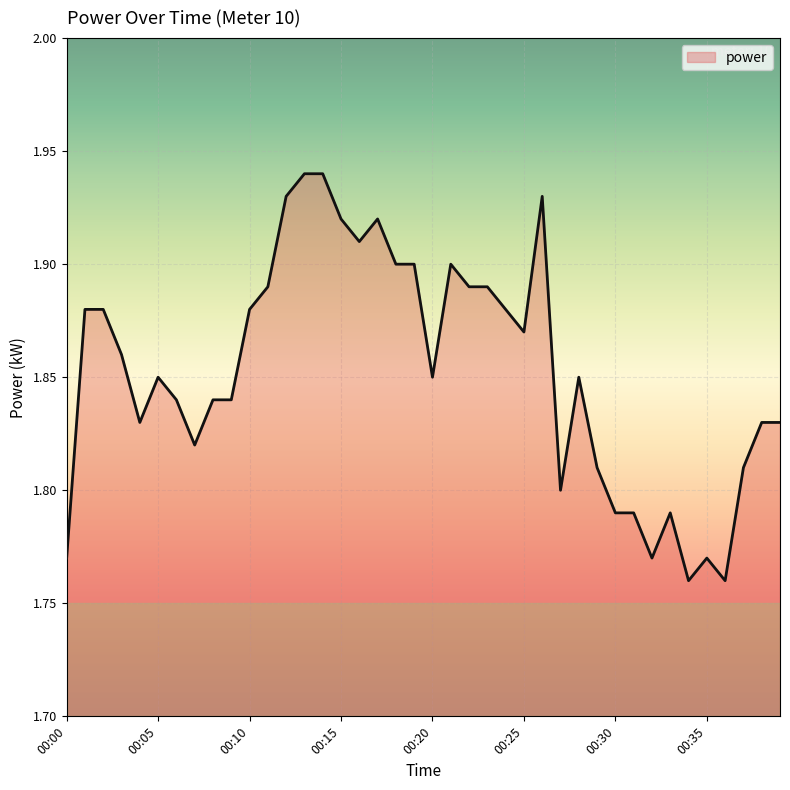

How many lines are shown in the chart?

1